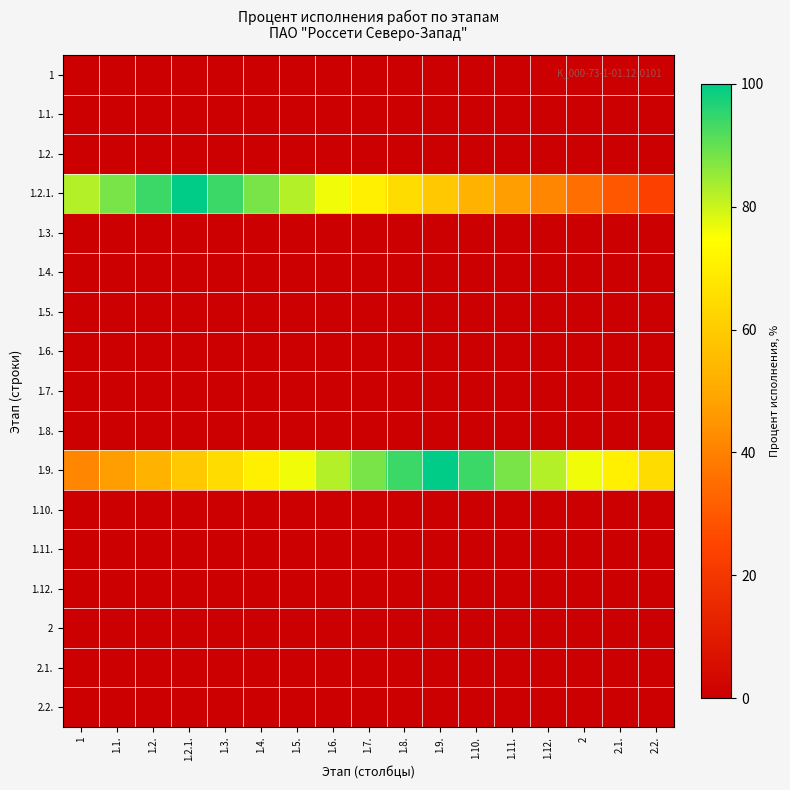

Which category has the highest value across all series?

1.2.1.